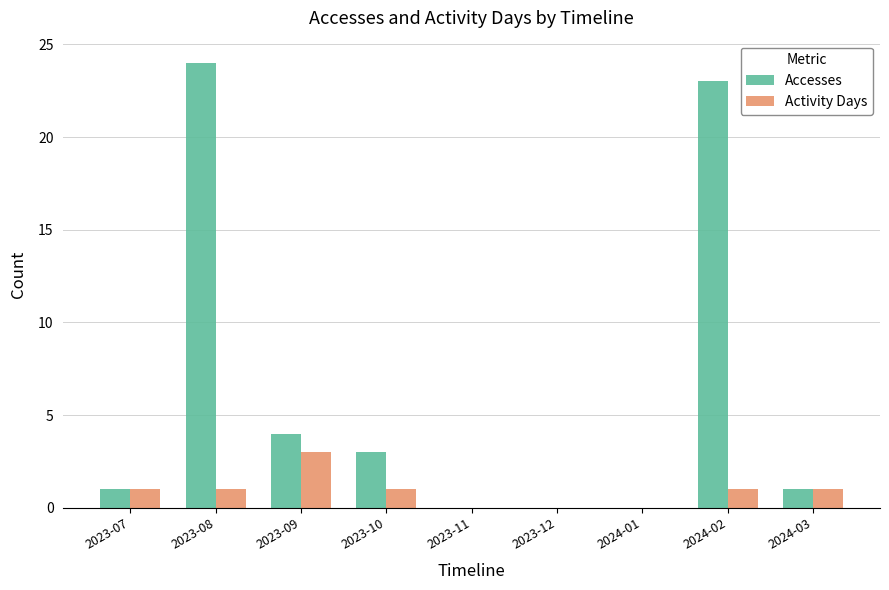

How many data points does each series have?

9